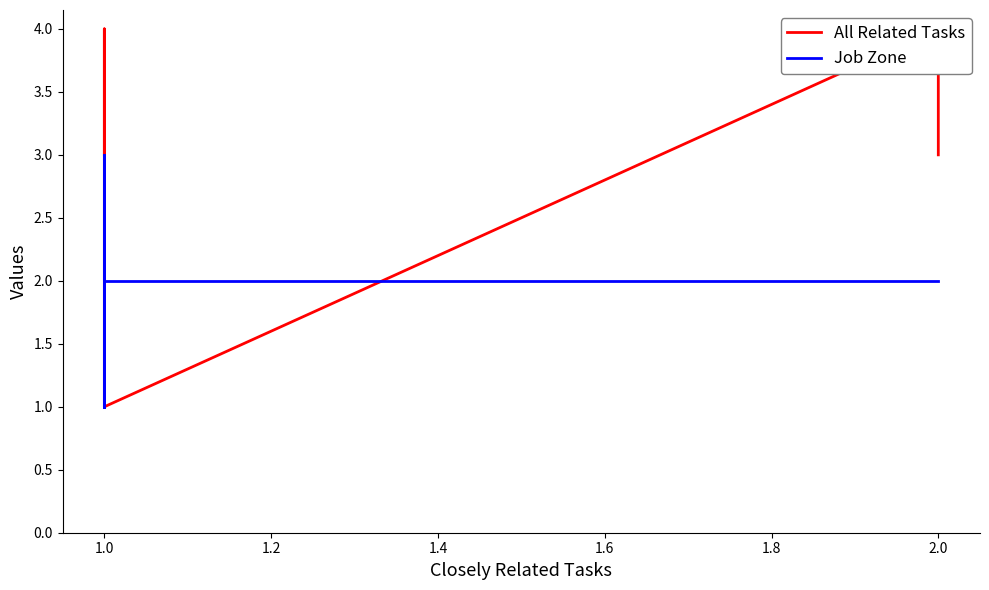

Which series has the largest range (max minus min)?

All Related Tasks